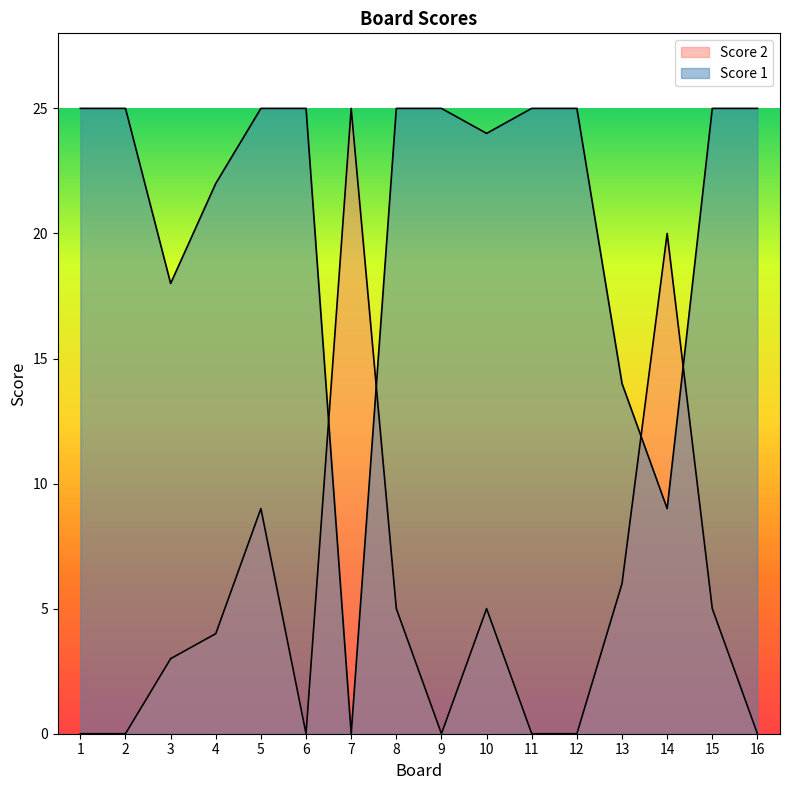

Reading left to right, what are all the values shown in this chart?

Score 1: 1=25	2=25	3=18	4=22	5=25	6=25	7=0	8=25	9=25	10=24	11=25	12=25	13=14	14=9	15=25	16=25
Score 2: 1=0	2=0	3=3	4=4	5=9	6=0	7=25	8=5	9=0	10=5	11=0	12=0	13=6	14=20	15=5	16=0